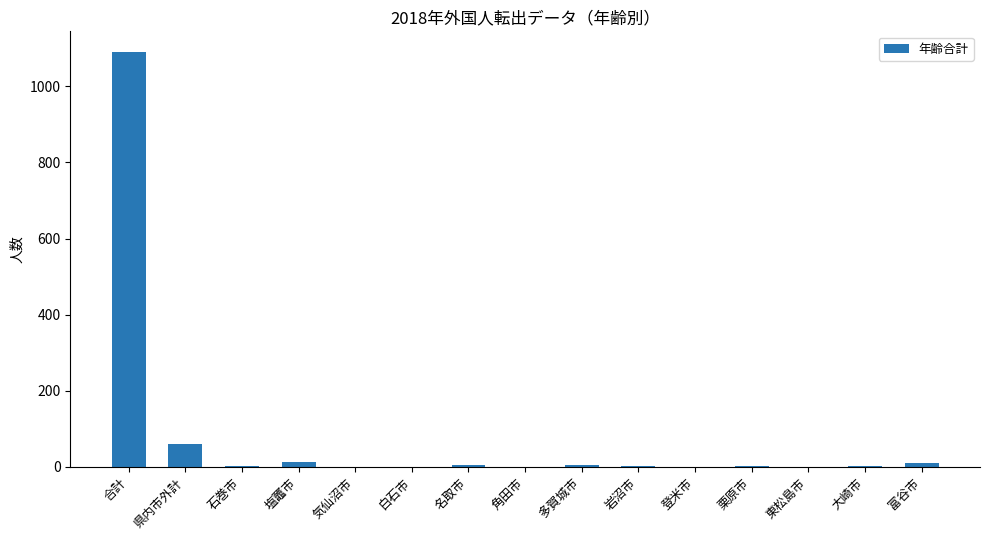

Is it true that the value at 県内市外計 is 107?

False